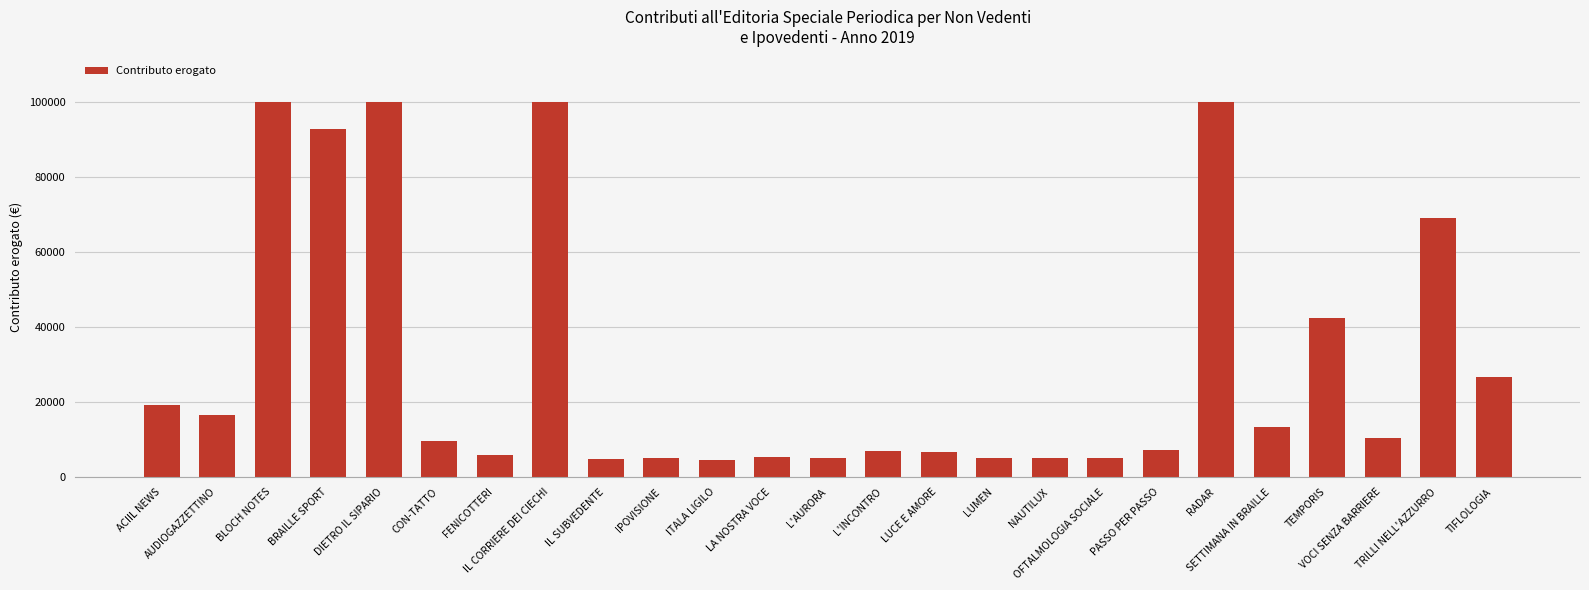

What is the smallest value displayed?

4588.9